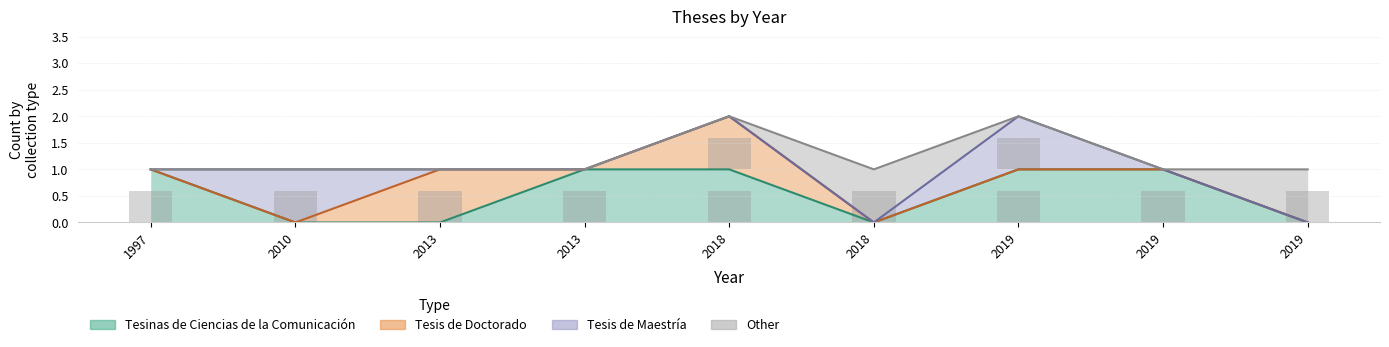

What is the value of the Tesinas de Ciencias de la Comunicación bar at the 1st from the left?

1